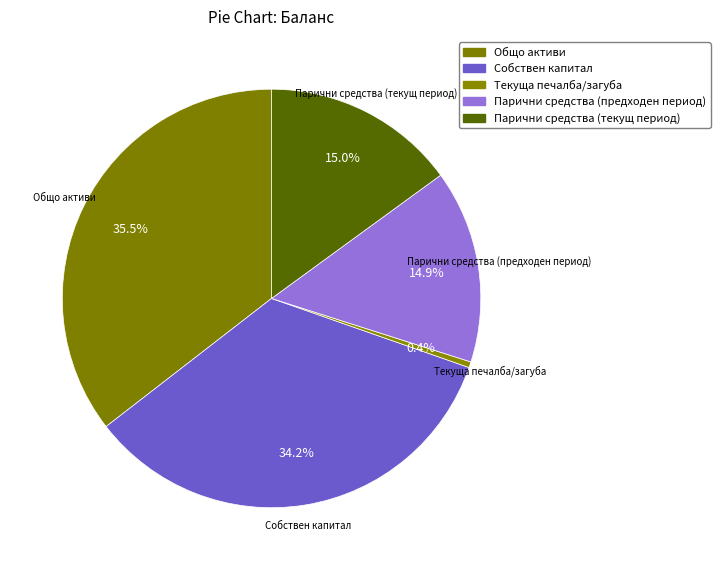

Count the number of slices in the pie.

5